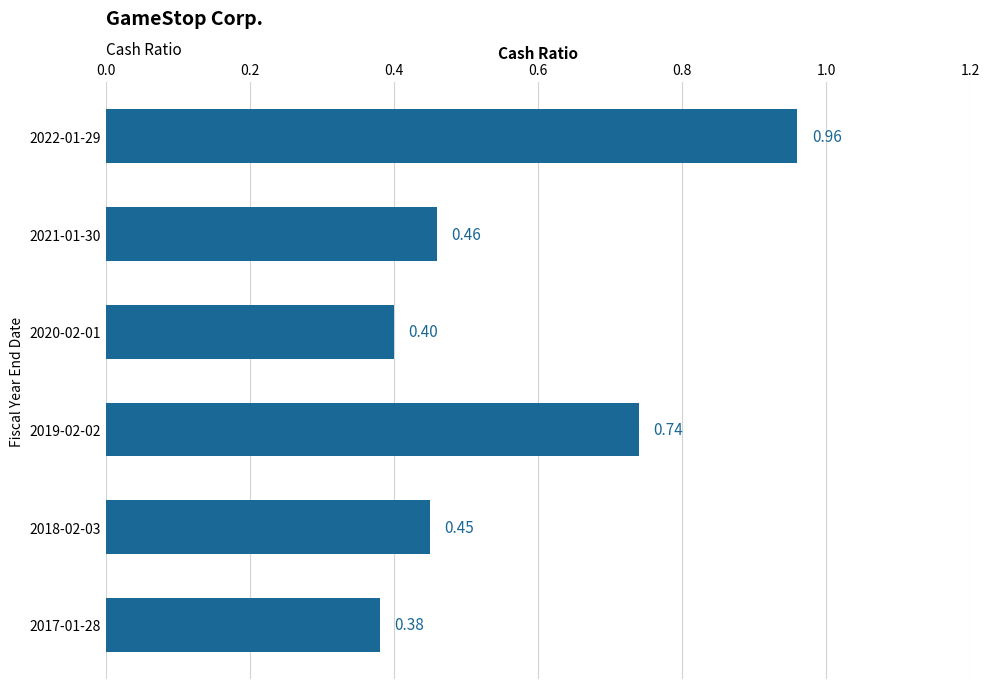

At which label is the value closest to 0?

2017-01-28